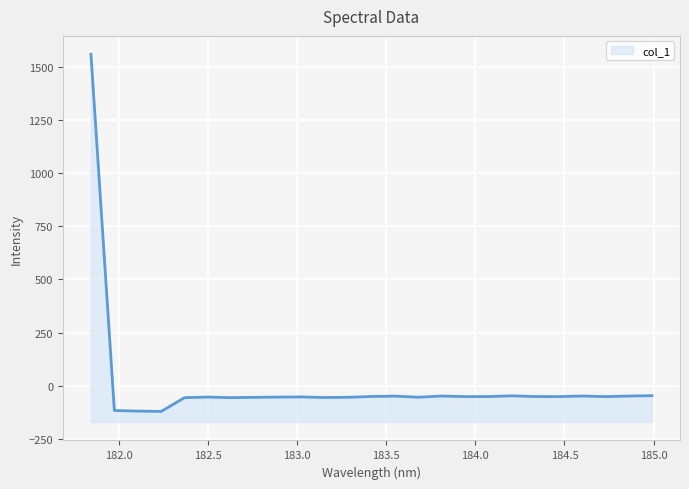

At which label does the data first exceed -51?

181.8418